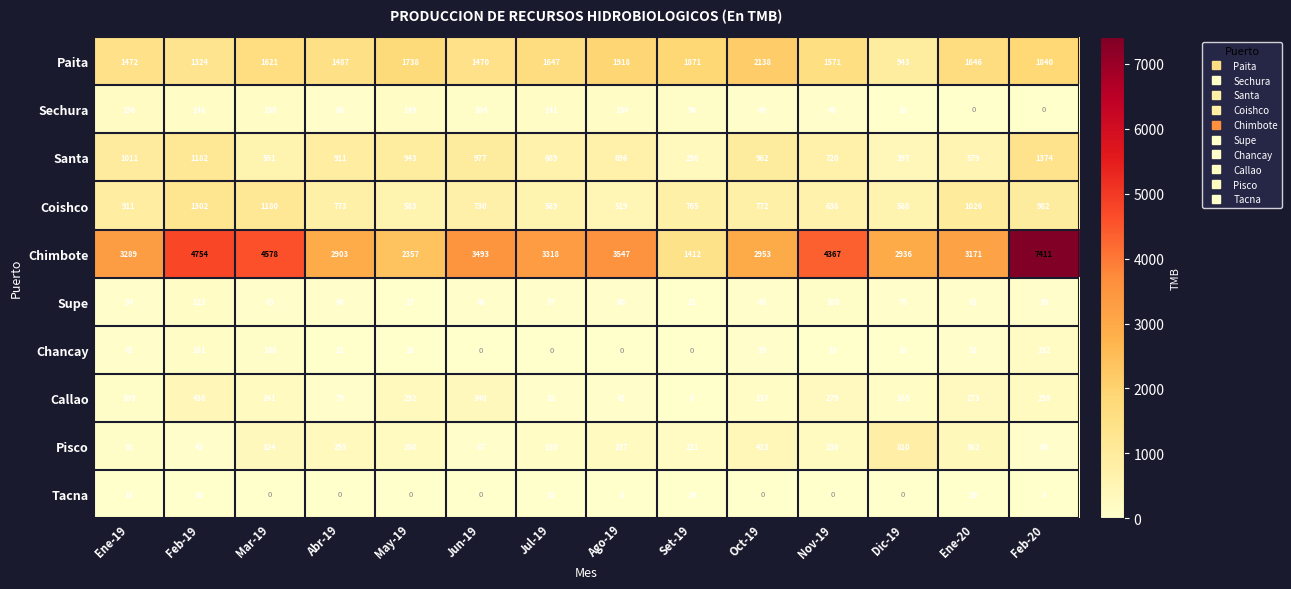

What value does the Supe series have at Oct-19?

43